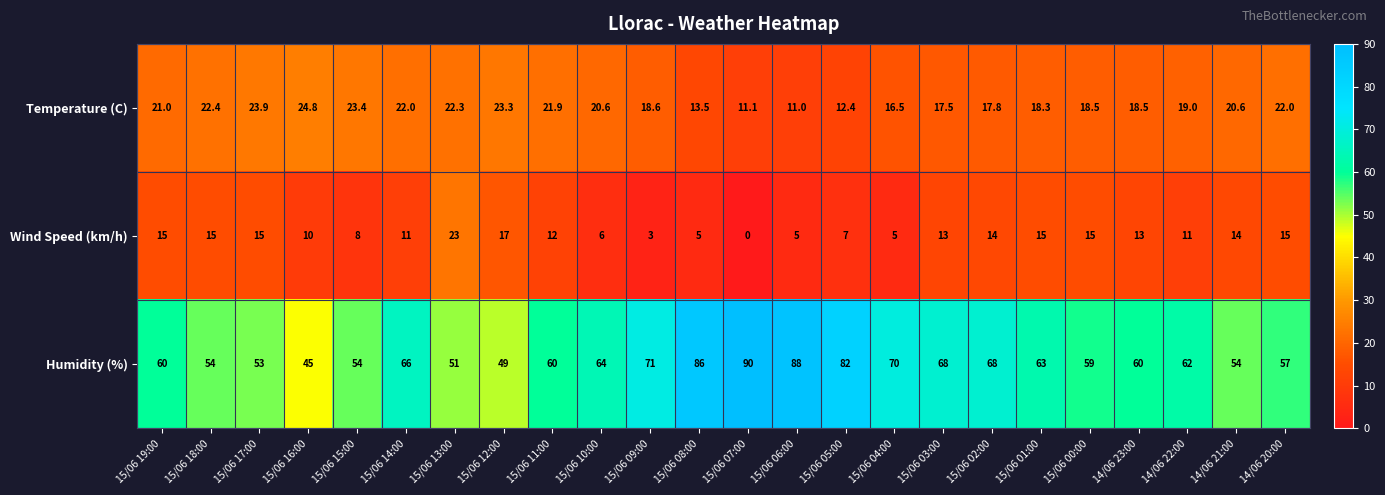

Between 15/06 17:00 and 15/06 07:00, which series saw the biggest shift?

Humidity (%)